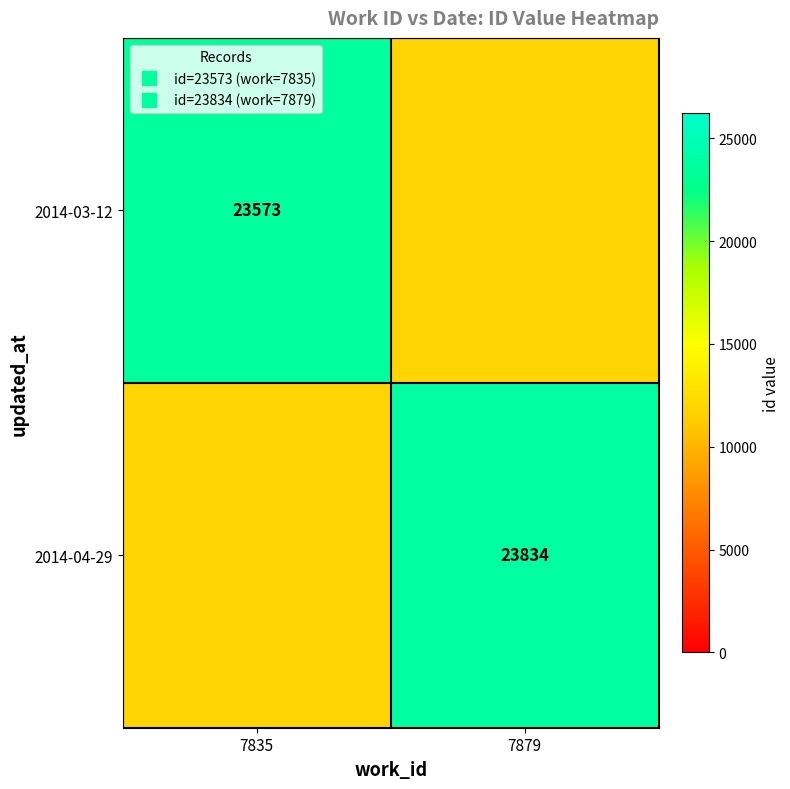

At which label is 2014-04-29 closest to 17810?

7835